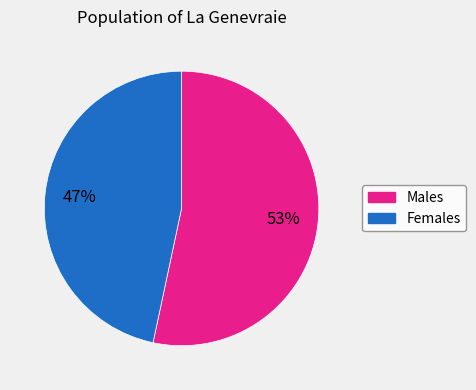

To the nearest percent, what is the average slice percentage?

50%